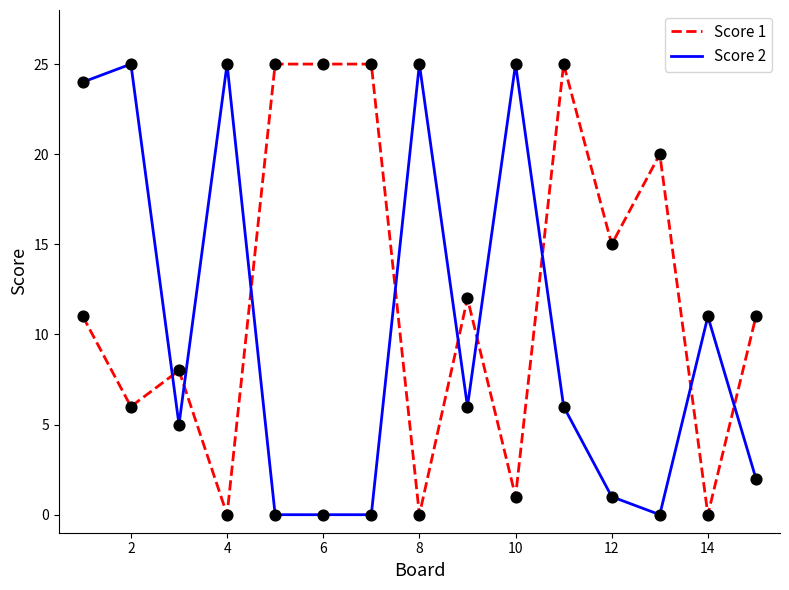

After their last crossing, which series has the higher values: Score 1 or Score 2?

Score 1